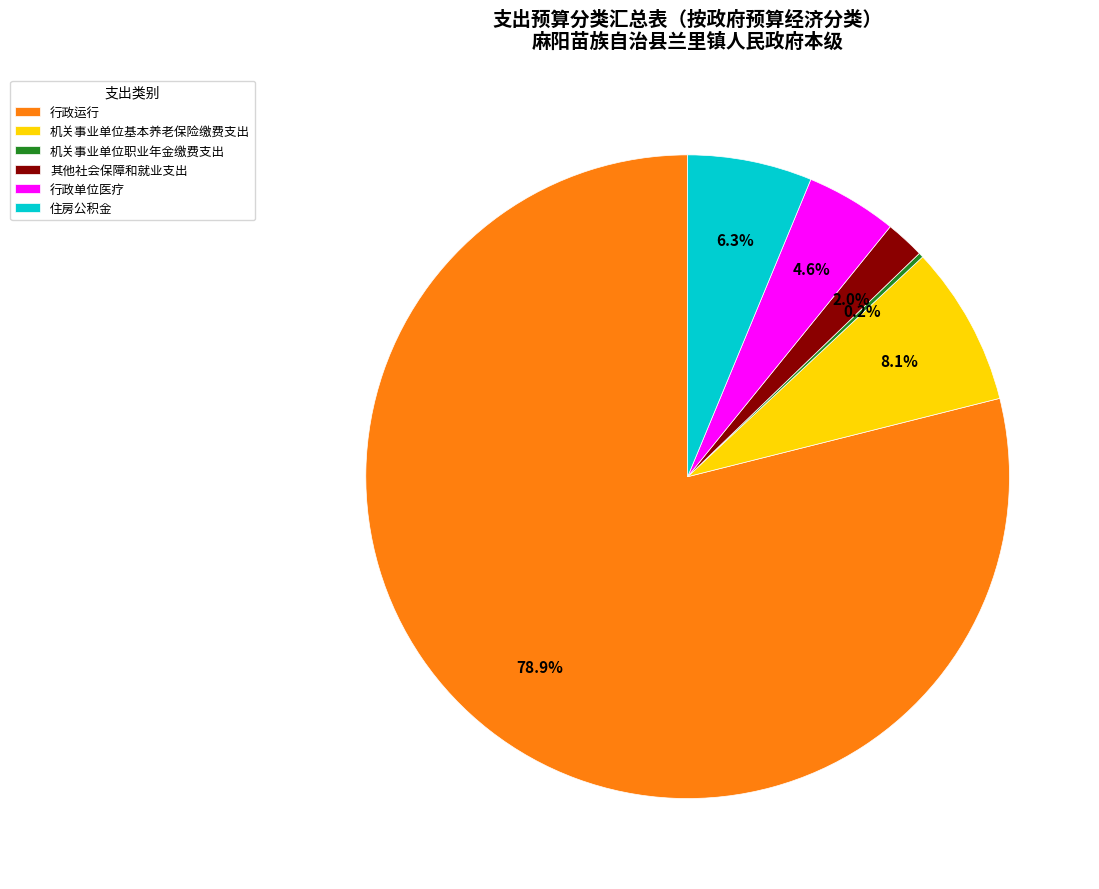

Which category accounts for the majority?

行政运行